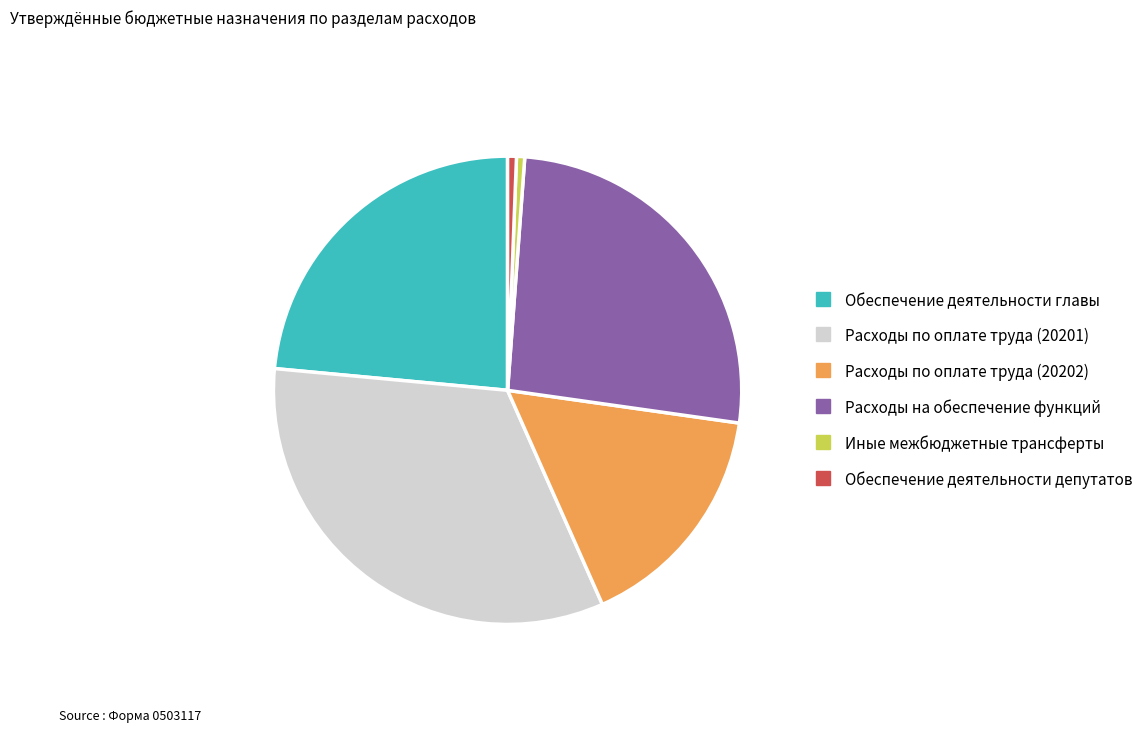

Do Обеспечение деятельности главы and Обеспечение деятельности депутатов together represent more than half of the pie?

No